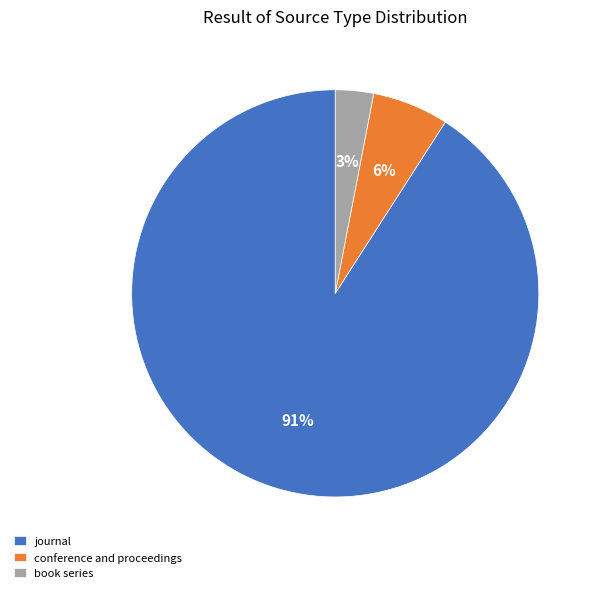

Do journal and conference and proceedings together represent more than half of the pie?

Yes